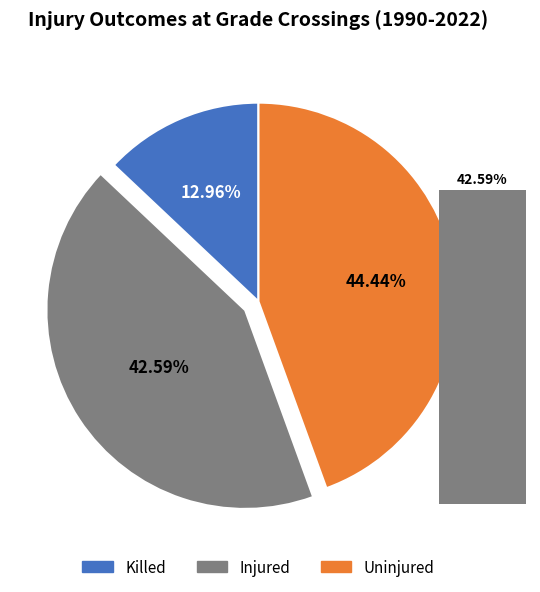

What percentage is the uninjured slice, to the nearest percent?

44%